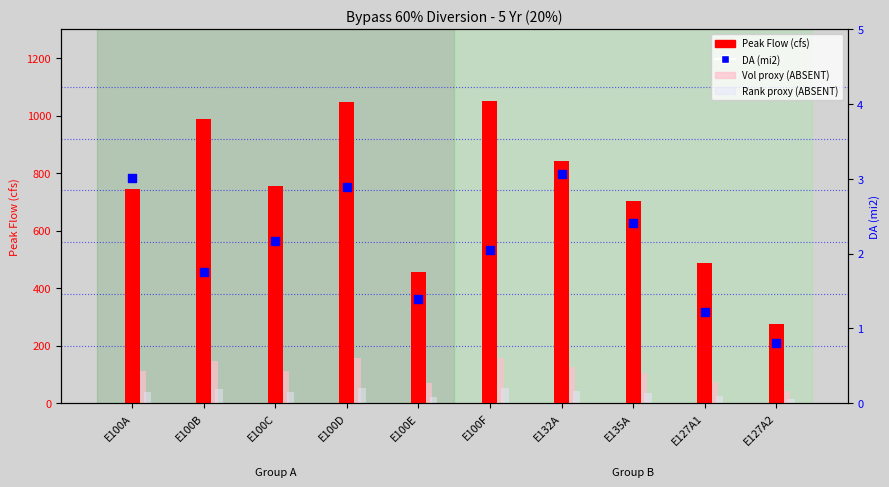

Which series has the largest total across all categories?

Peak Flow (cfs)